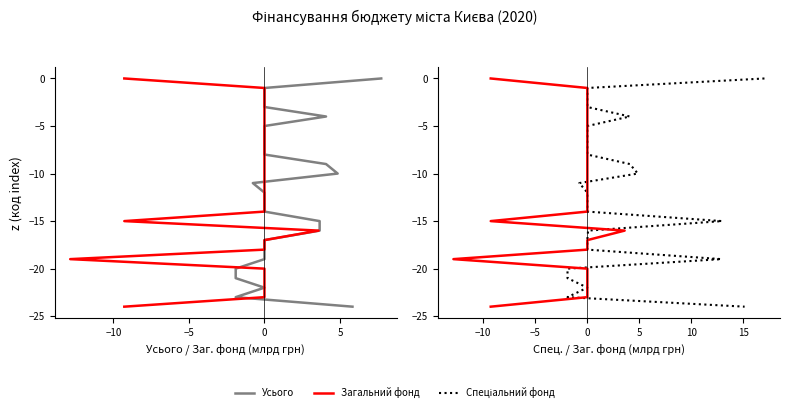

What are all the series names shown in the legend?

Усього, Загальний фонд, Спеціальний фонд